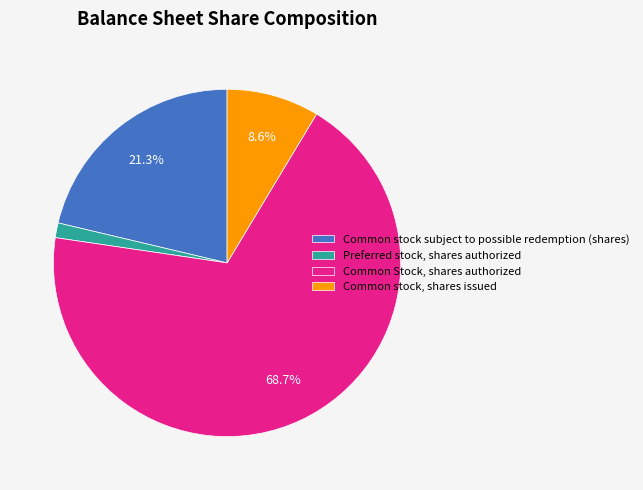

How many segments does this pie chart have?

4